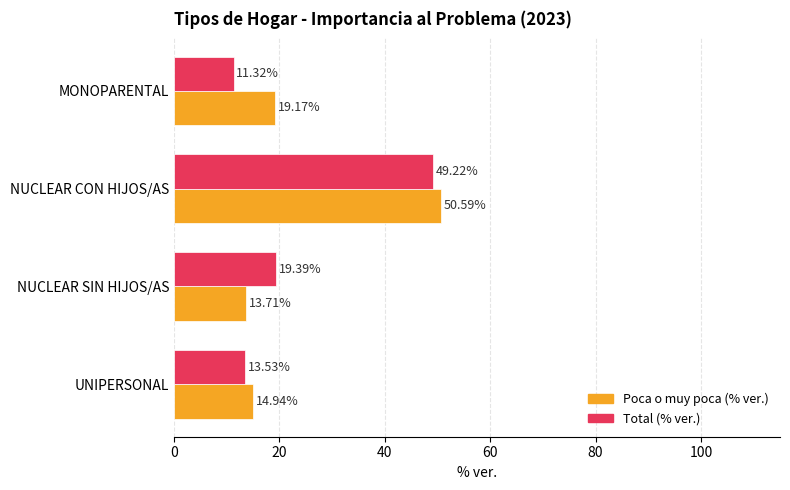

Which category has the highest value in the Poca o muy poca (% ver.) series?

NUCLEAR CON HIJOS/AS